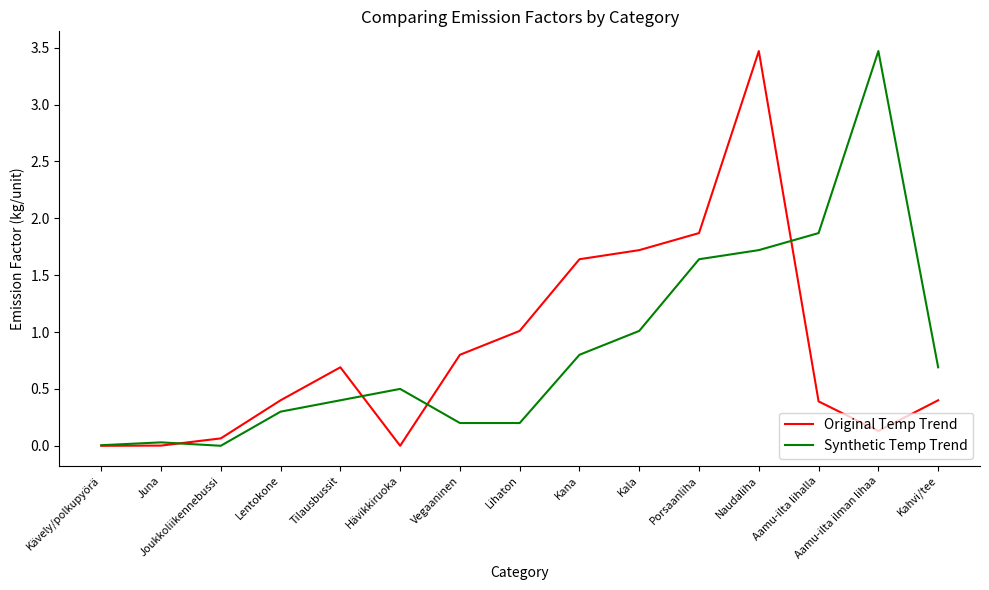

Which category has the highest value in the Original Temp Trend series?

Naudaliha